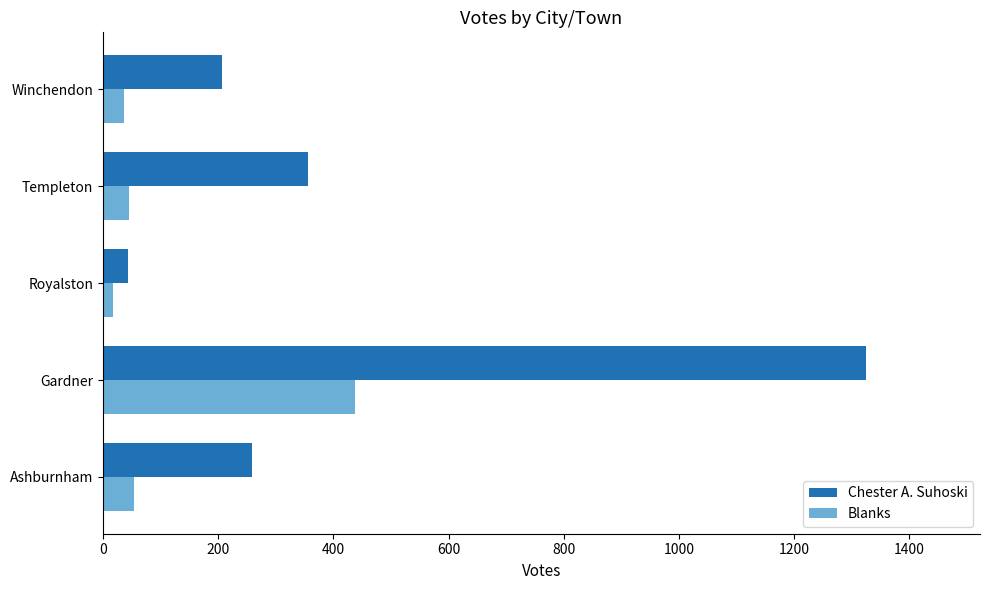

Which series has the largest range (max minus min)?

Chester A. Suhoski